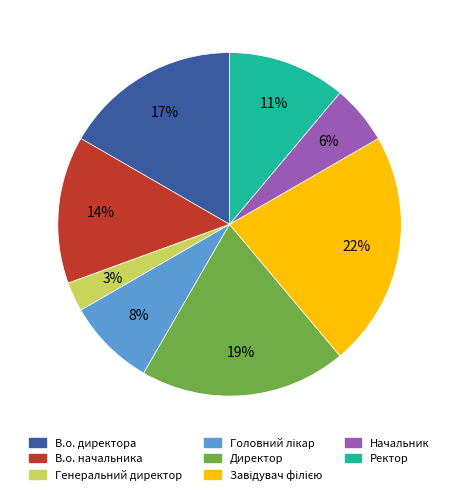

Is the sum of Директор and В.о. директора greater than half?

No